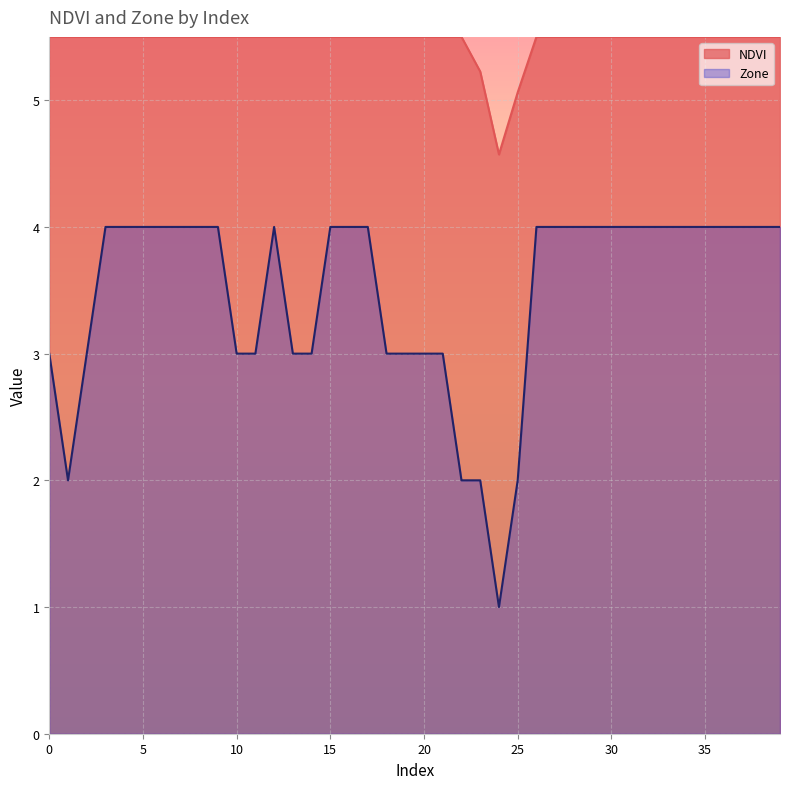

How many series are shown in this chart?

2